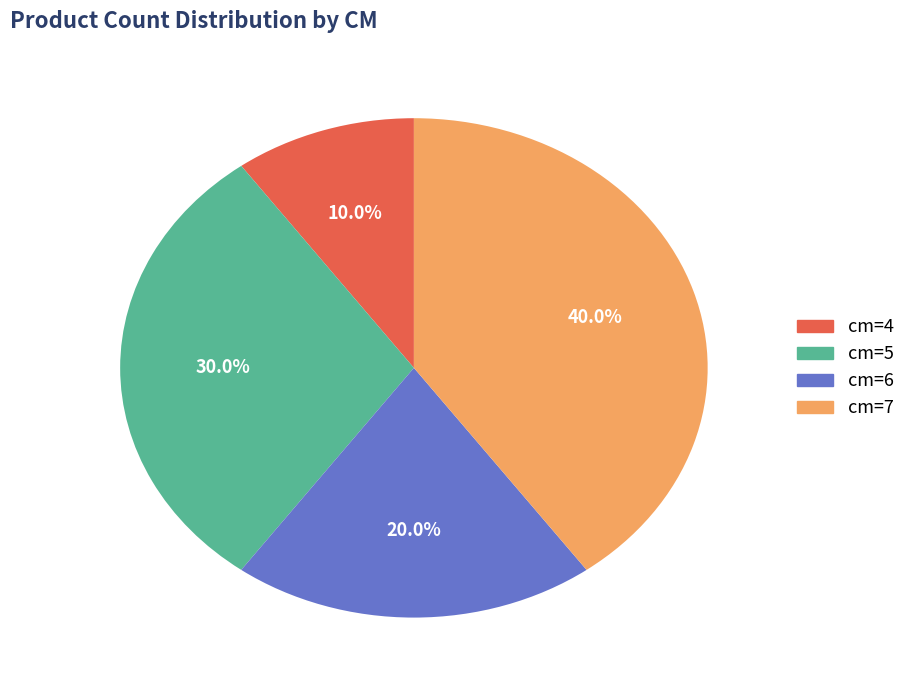

Is there a majority slice in this chart?

No